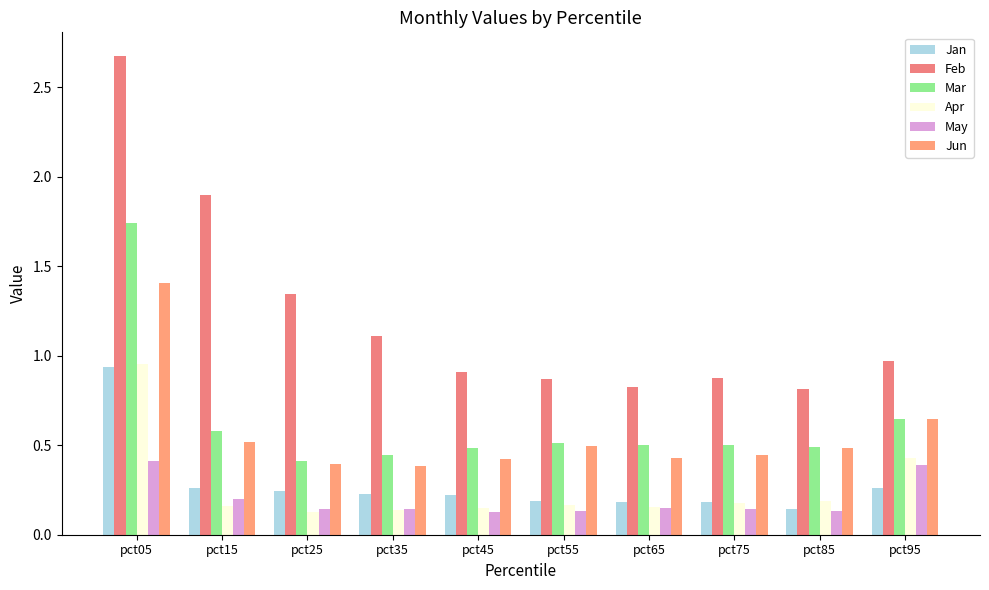

What is the sum of all Jan values?

2.9